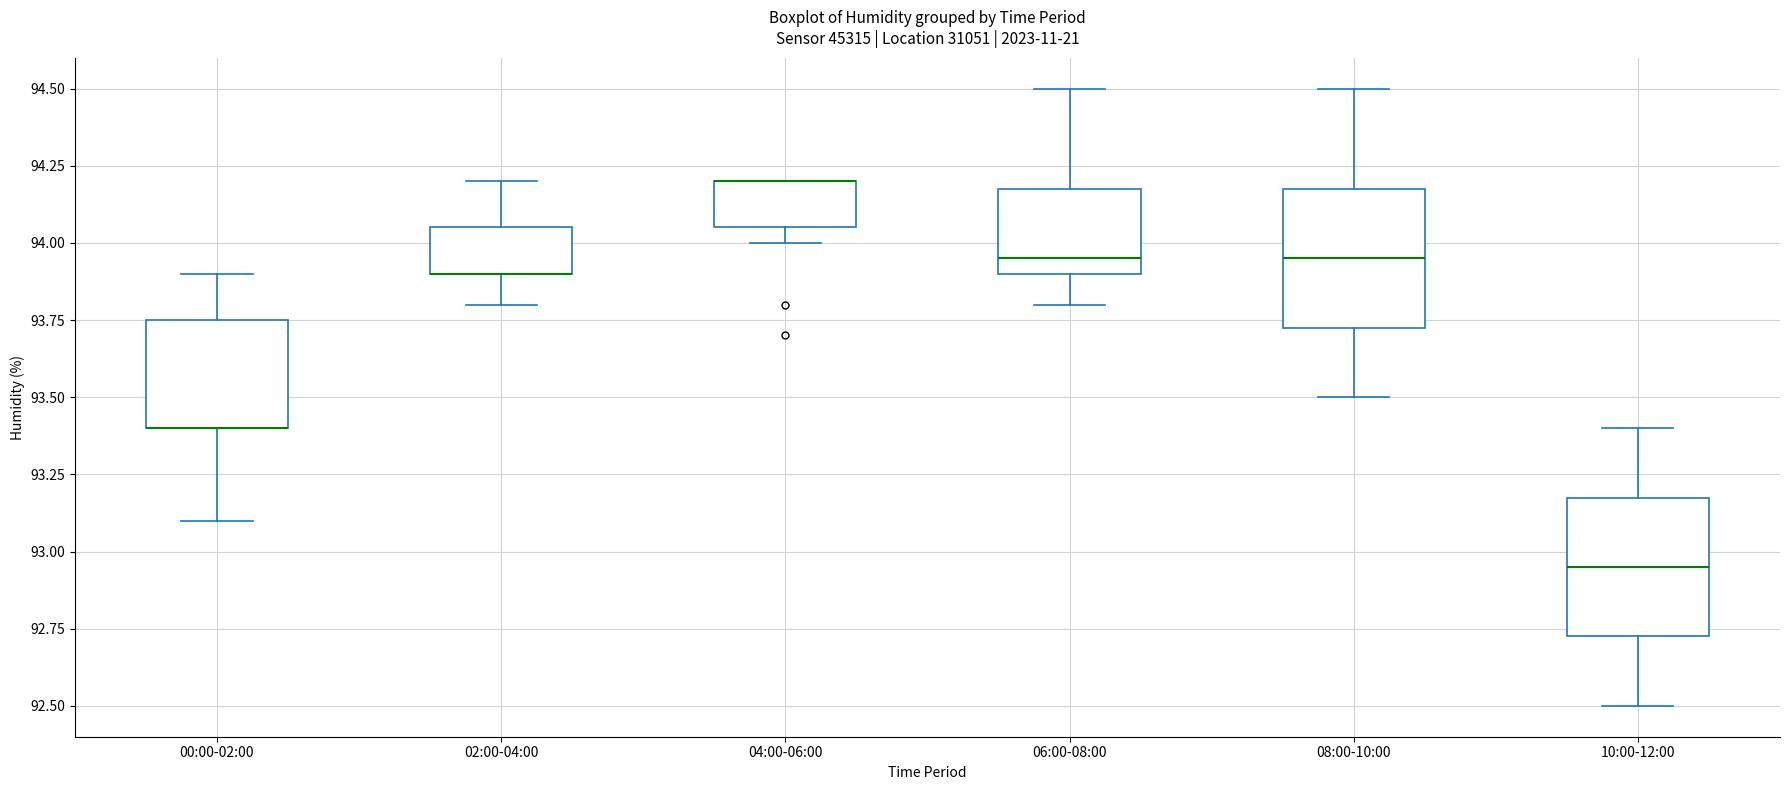

Reading left to right, read every box against the y-axis: the position of its median line, the range the box covers, and the ends of its whiskers. The values are not printed on the chart, so give them approximately, as read against the axis.

00:00-02:00: median 93.40 (drawn on the box's lower edge), box 93.40 to 93.75, whiskers 93.10 to 93.90
02:00-04:00: median 93.90 (drawn on the box's lower edge), box 93.90 to 94.05, whiskers 93.80 to 94.20
04:00-06:00: median 94.20 (drawn on the box's upper edge), box 94.05 to 94.20, whiskers 94.00 to 94.20
06:00-08:00: median 93.95, box 93.90 to 94.20, whiskers 93.80 to 94.50
08:00-10:00: median 93.95, box 93.75 to 94.20, whiskers 93.50 to 94.50
10:00-12:00: median 92.95, box 92.75 to 93.20, whiskers 92.50 to 93.40